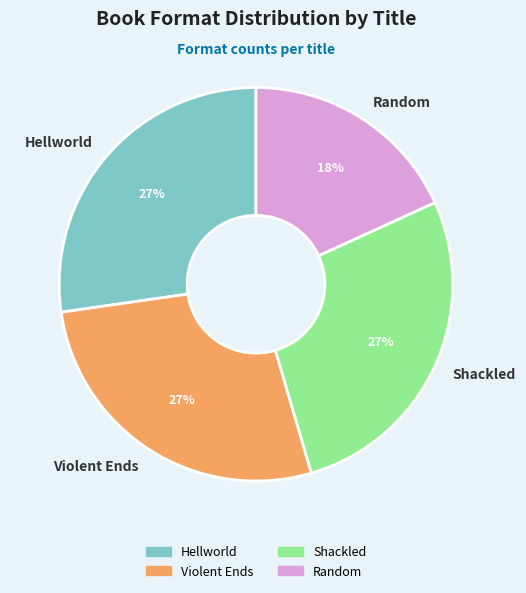

To the nearest percent, what percentage of the pie is Shackled?

27%